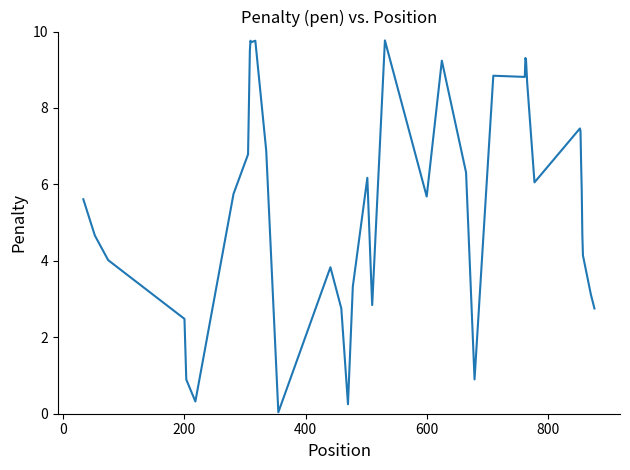

What is the maximum value shown in the chart?

9.8